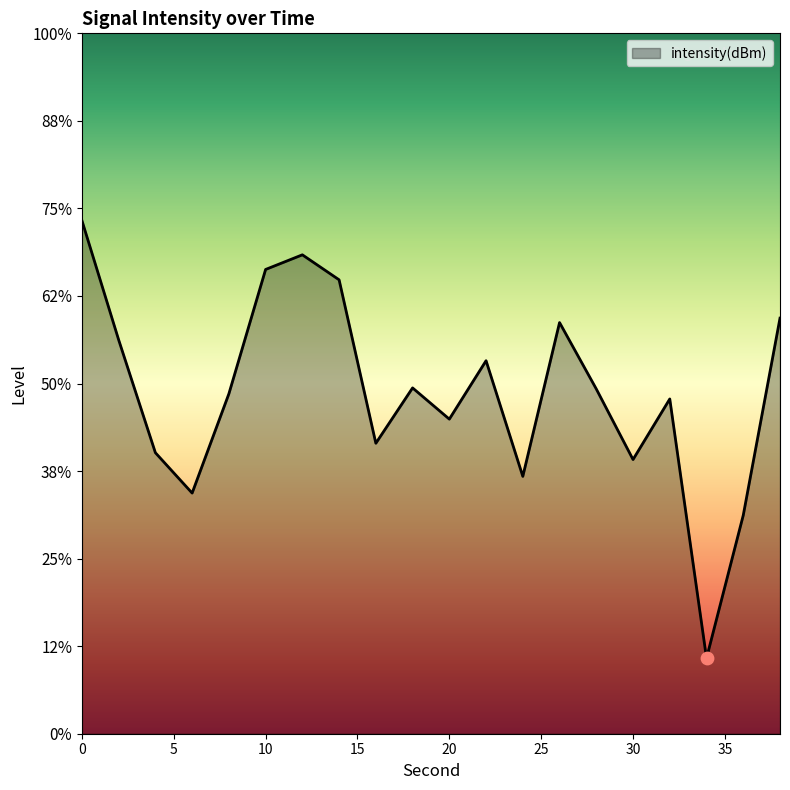

Which has a higher value, 26 or 18?

26